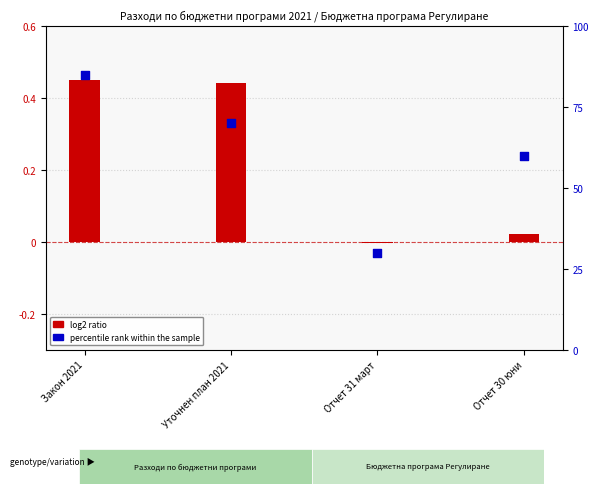

Which series reaches the maximum Y coordinate?

percentile rank within the sample